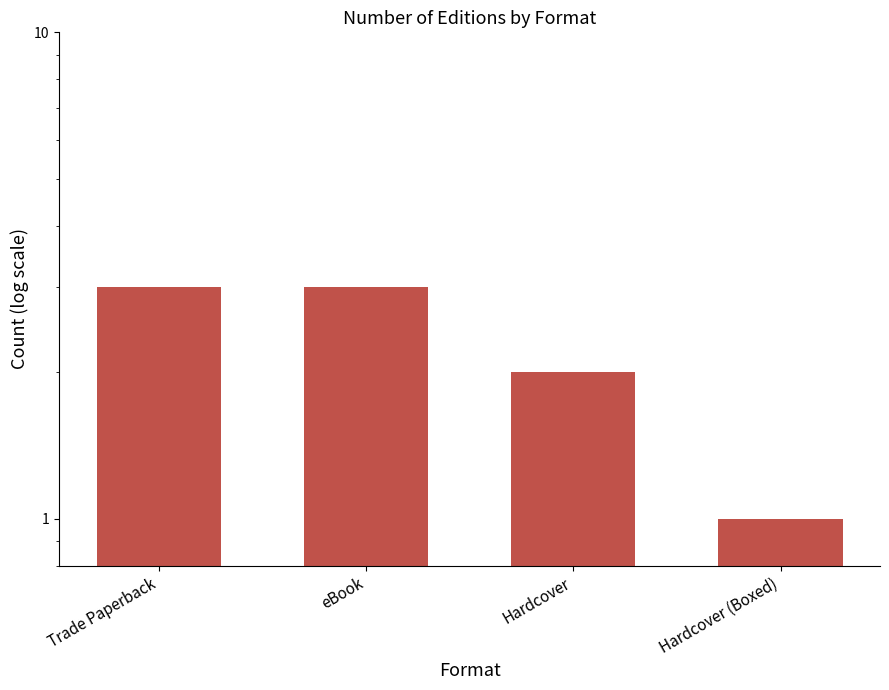

What is the difference between the maximum and second lowest values?

1